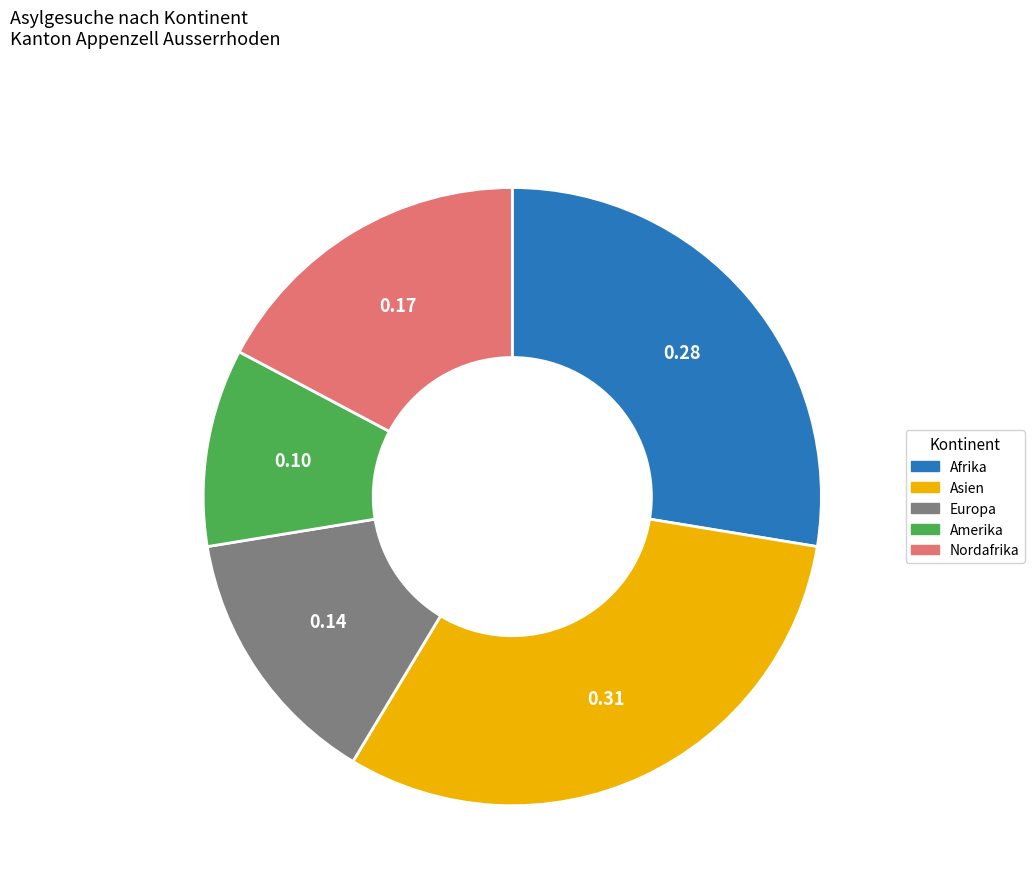

Which has a higher value, Amerika or Europa?

Europa